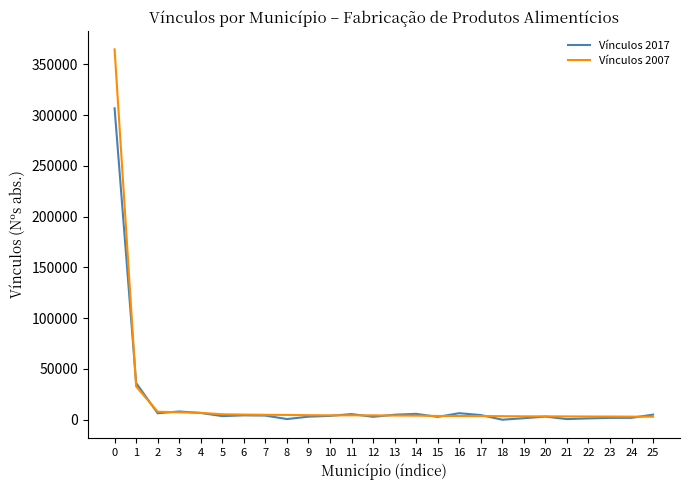

What is the maximum value shown in the chart?

364925